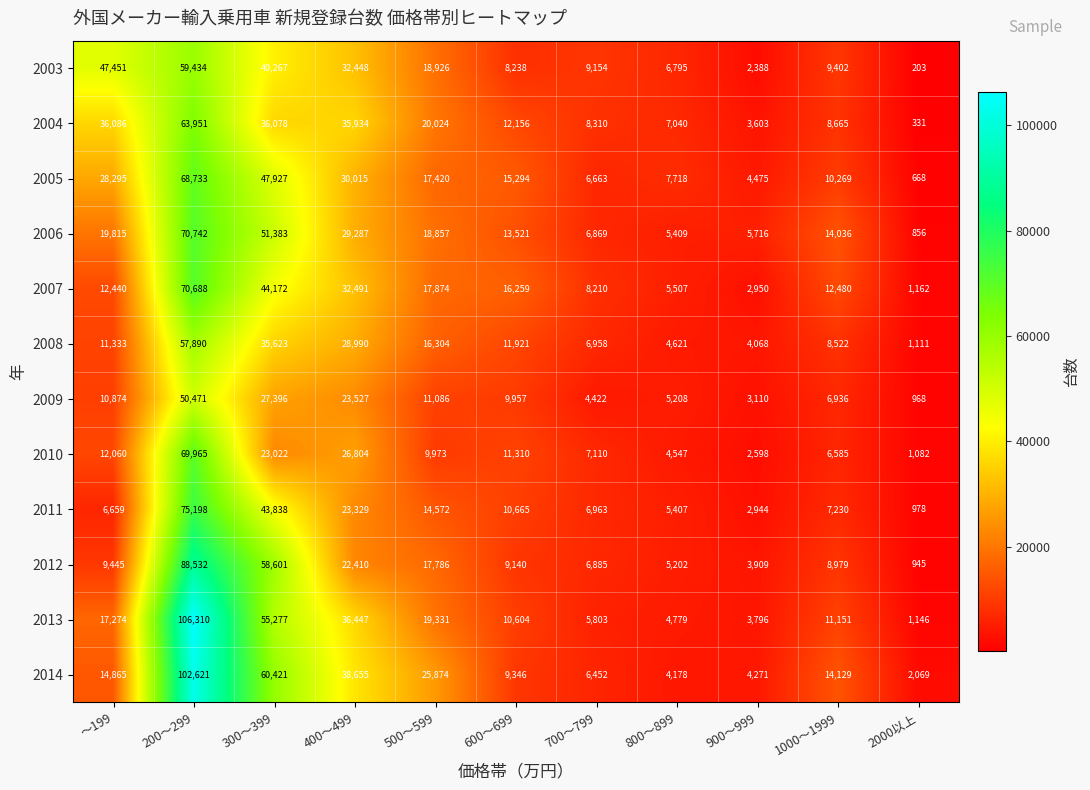

What is the difference between the highest and lowest values at 500～599?

15901